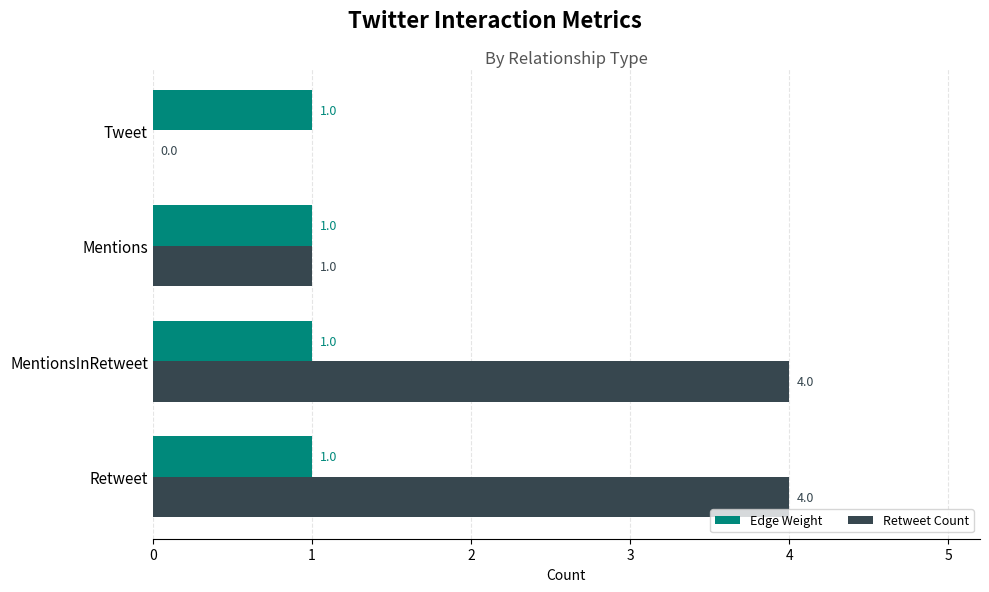

What is the highest value of the Retweet Count series?

4